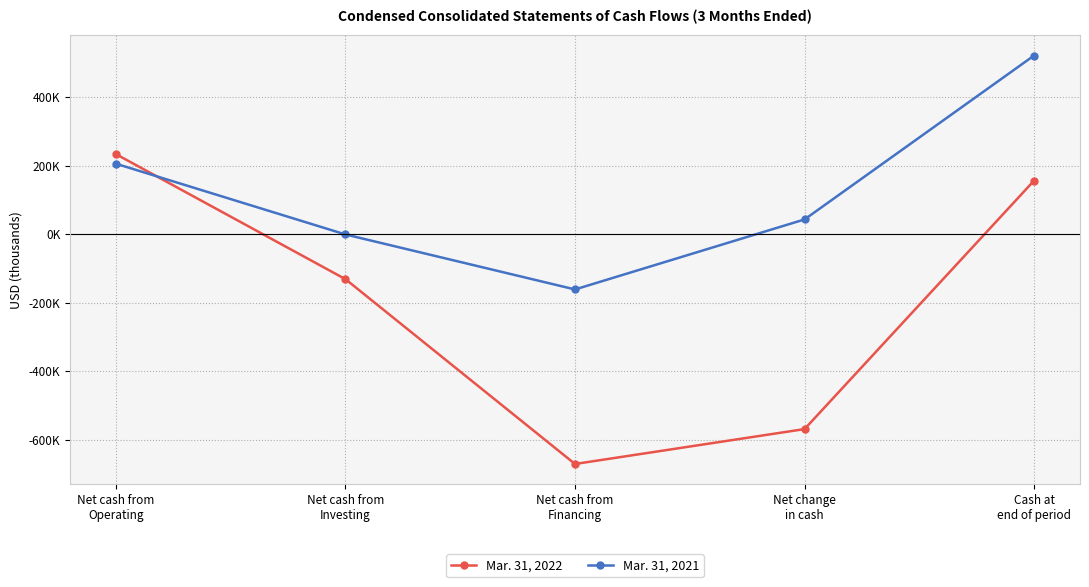

Which series ends up on top after the final intersection of Mar. 31, 2022 and Mar. 31, 2021?

Mar. 31, 2021